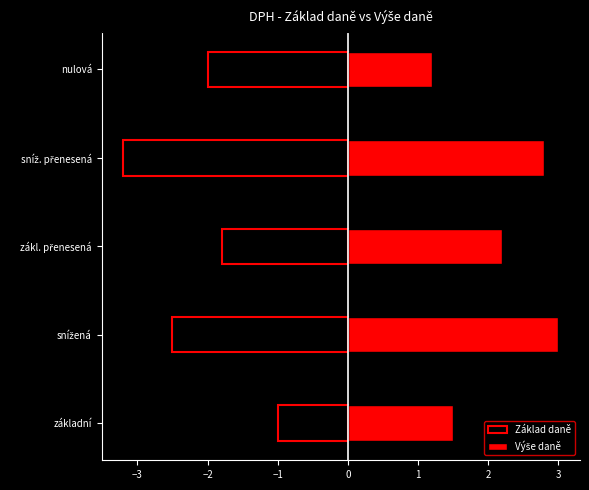

What is the minimum value for Výše daně?

1.2